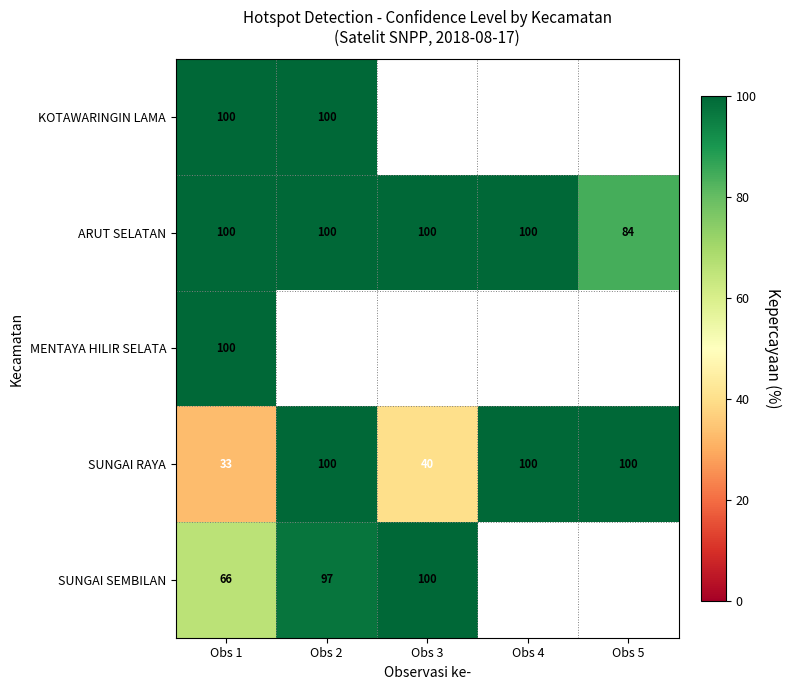

Count the number of data series in this chart.

5